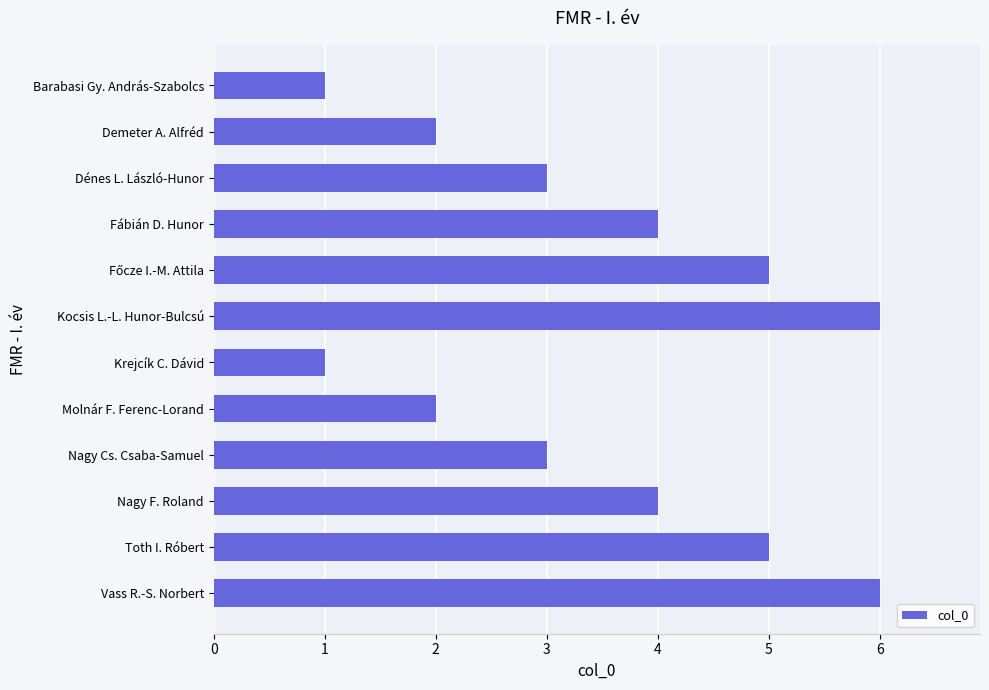

What is the maximum value shown in the chart?

6